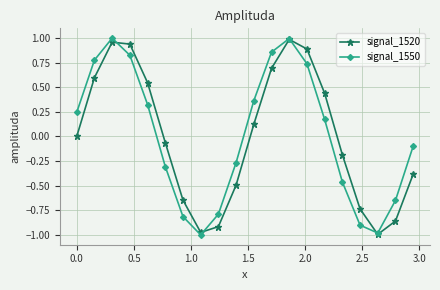

In signal_1550, how many points are lower than both neighbors (excluding endpoints)?

2